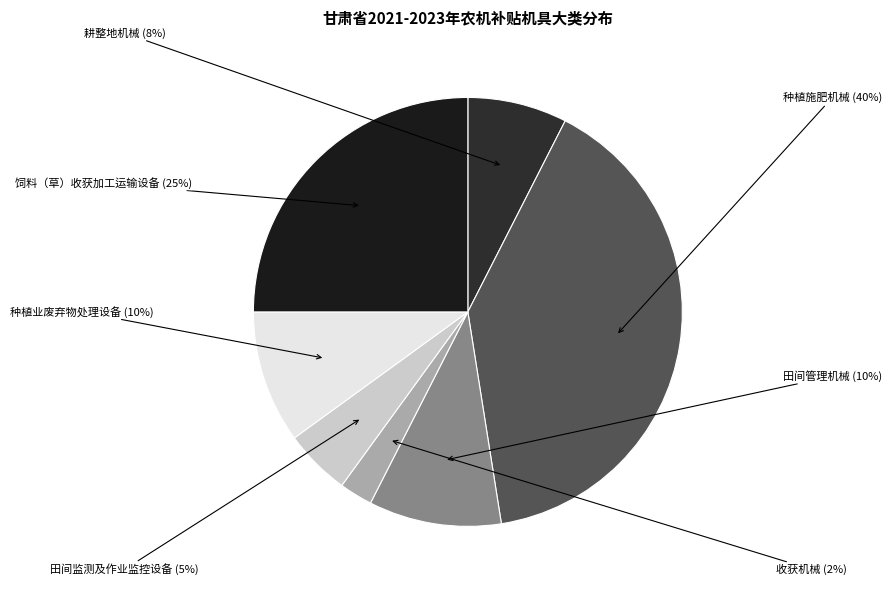

To the nearest percent, what percentage of the pie is 种植施肥机械?

40%